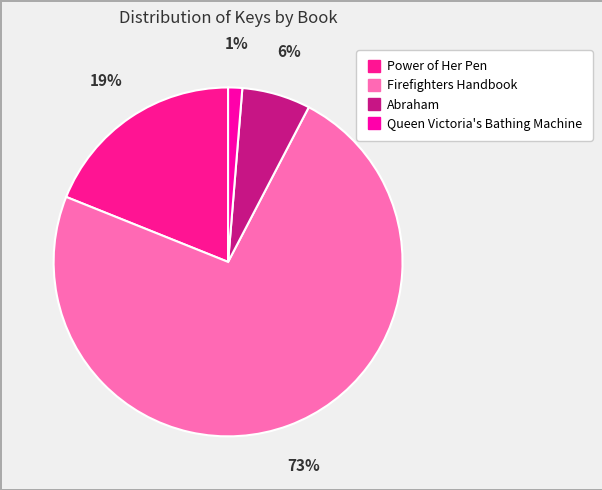

Rank the categories by value from highest to lowest.

Firefighters Handbook, Power of Her Pen, Abraham, Queen Victoria's Bathing Machine